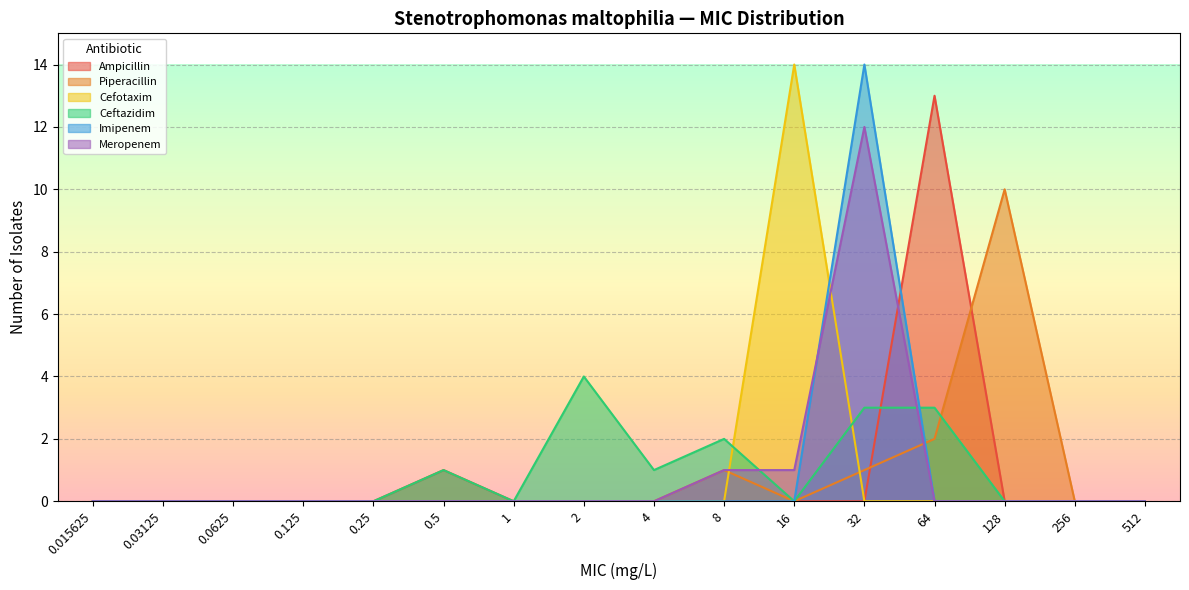

Does the chart display data point markers on the line(s)?

No